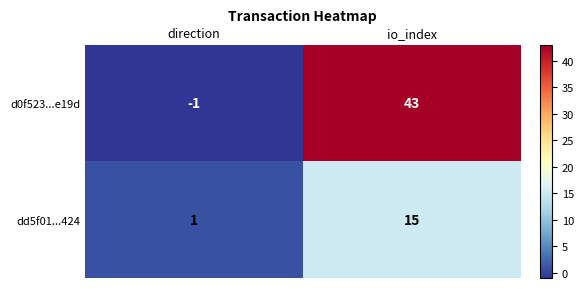

What is the spread (max minus min) of values at io_index?

28